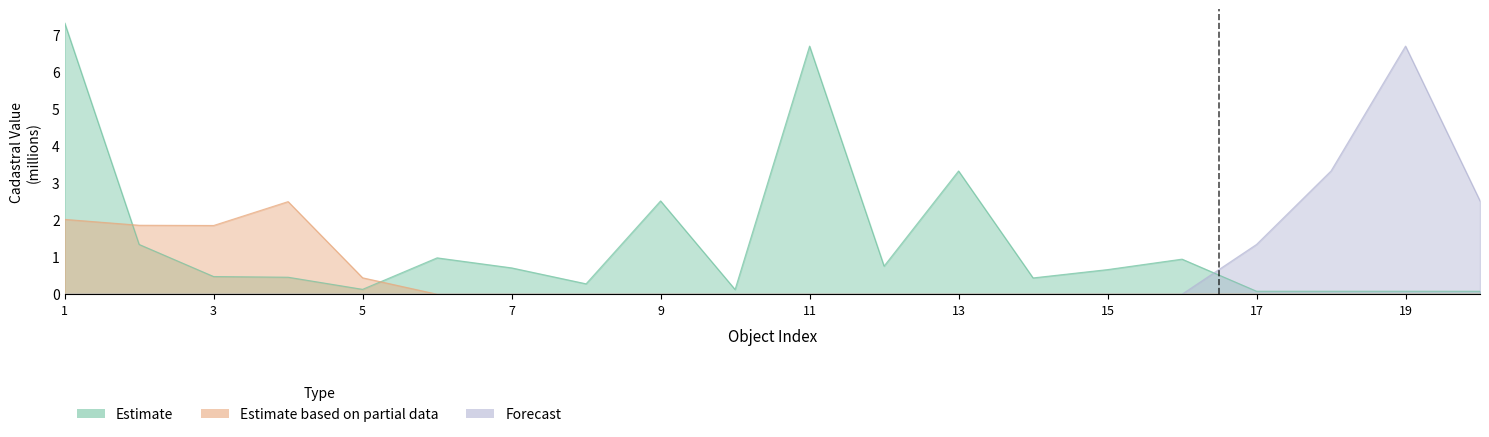

Does the chart display data point markers on the line(s)?

No